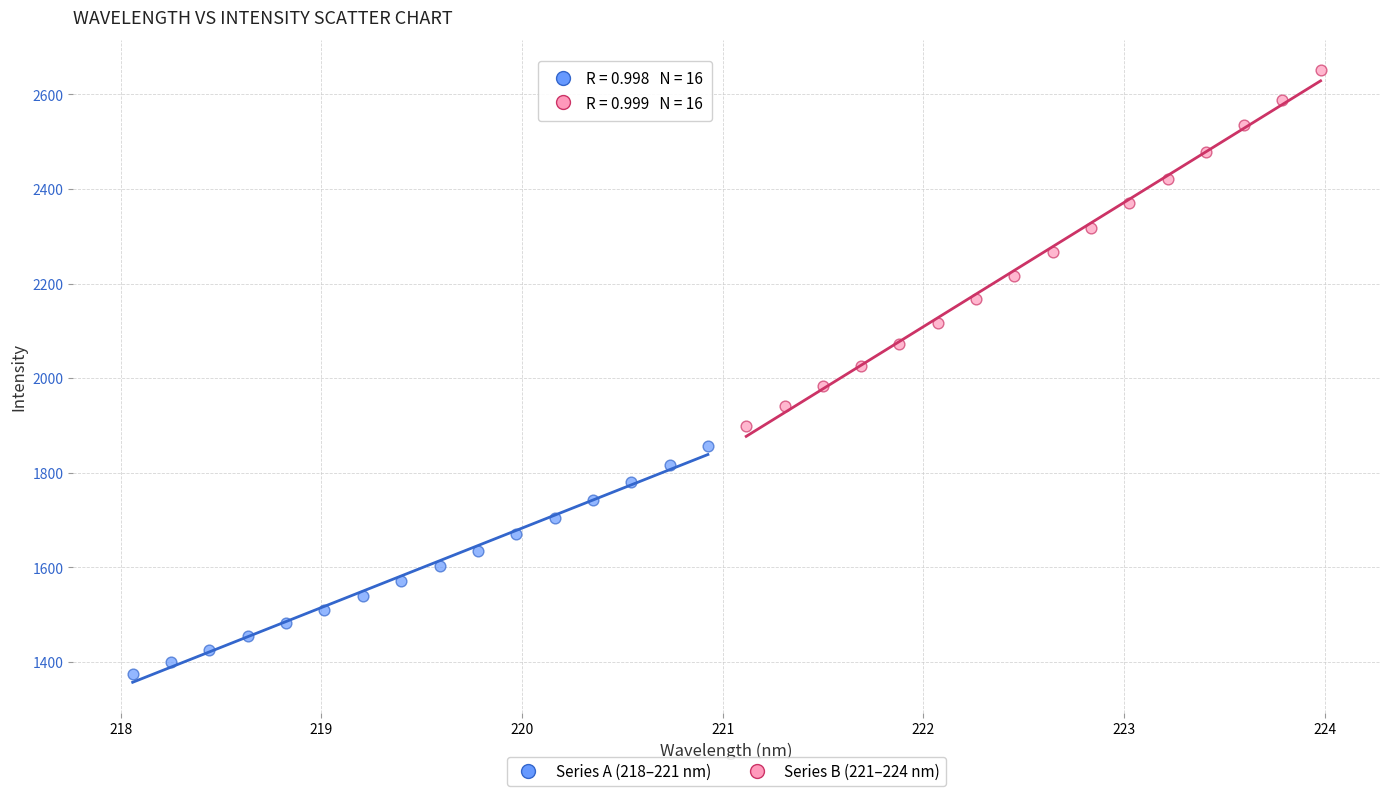

Which series contains the highest Y value?

Series B (221–224 nm)